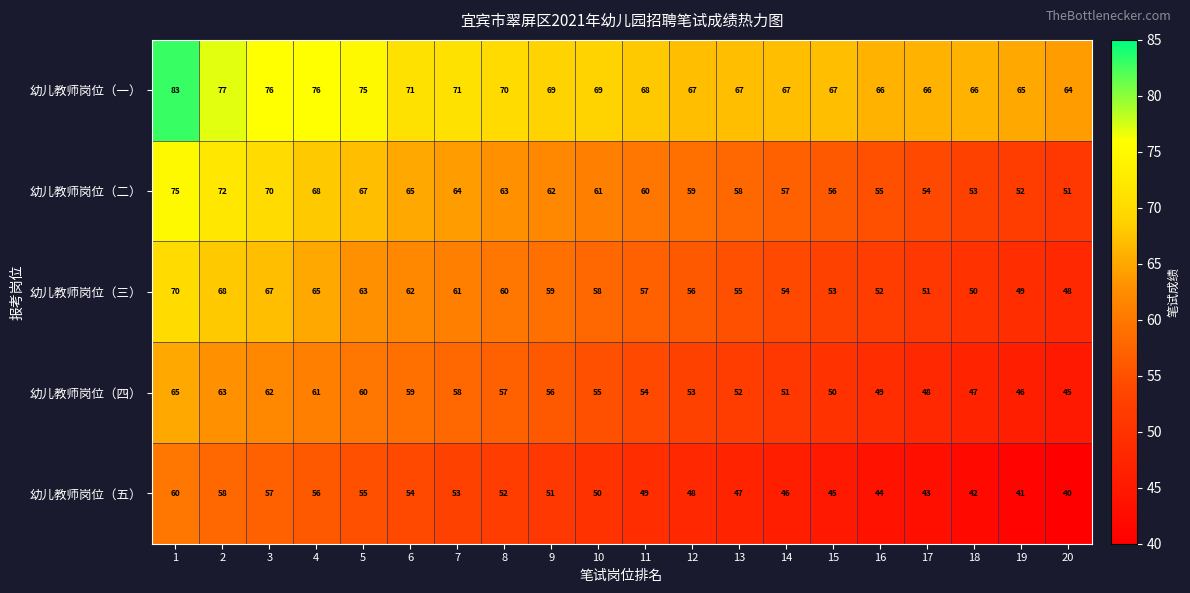

Which category has the highest value across all series?

1